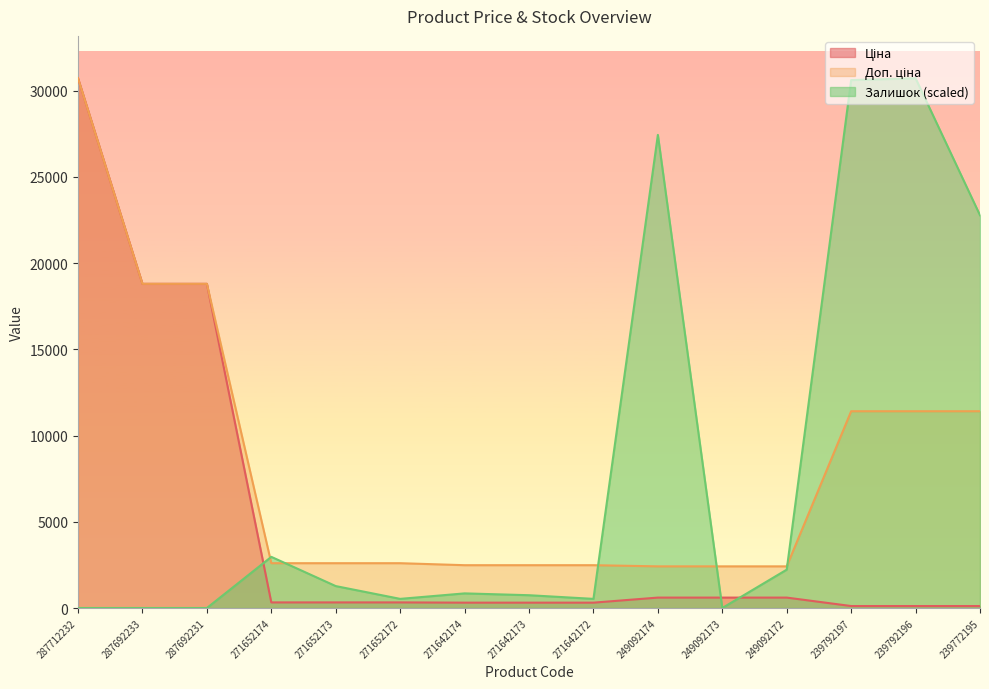

Reading left to right, list all the values displayed in this chart.

Ціна: 287712232=30717.1	287692233=18796.8	287692231=18796.8	271652174=324.8	271652173=324.8	271652172=324.8	271642174=310.3	271642173=310.3	271642172=310.3	249092174=603.7	249092173=603.7	249092172=603.7	239792197=114.1	239792196=114.1	239772195=114.1
Доп. ціна: 287712232=30717.1	287692233=18796.8	287692231=18796.8	271652174=2598.3	271652173=2598.3	271652172=2598.3	271642174=2482.4	271642173=2482.4	271642172=2482.4	249092174=2414.8	249092173=2414.8	249092172=2414.8	239792197=11410.0	239792196=11410.0	239772195=11410.0
Залишок: 287712232=0.0	287692233=0.0	287692231=0.0	271652174=2965.8	271652173=1271.1	271652172=529.6	271642174=847.4	271642173=741.4	271642172=529.6	249092174=27433.6	249092173=0.0	249092172=2224.3	239792197=30611.2	239792196=30717.1	239772195=22773.0